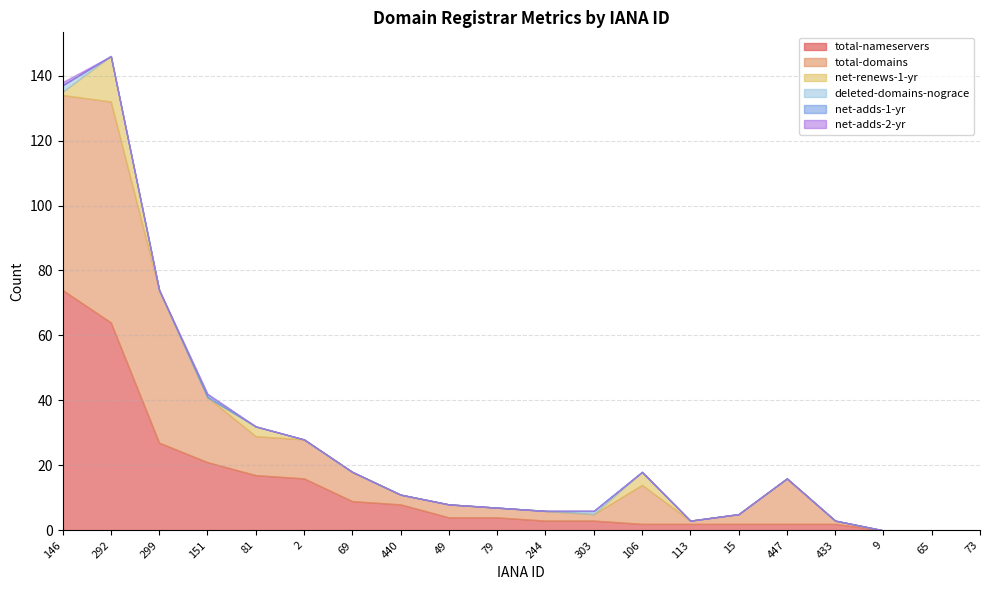

How many values in the net-adds-1-yr series exceed 0?

1